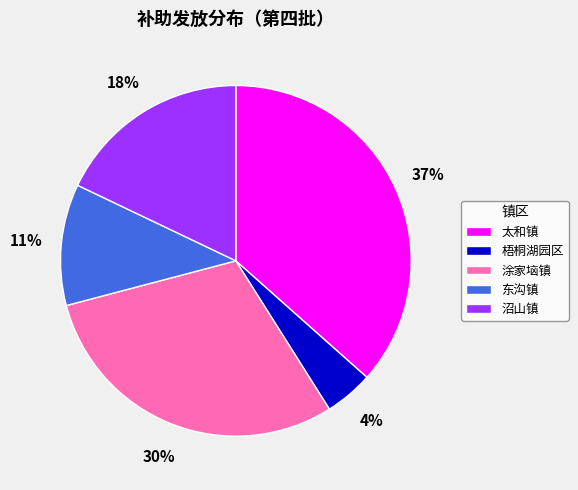

Which has a higher value, 沼山镇 or 东沟镇?

沼山镇